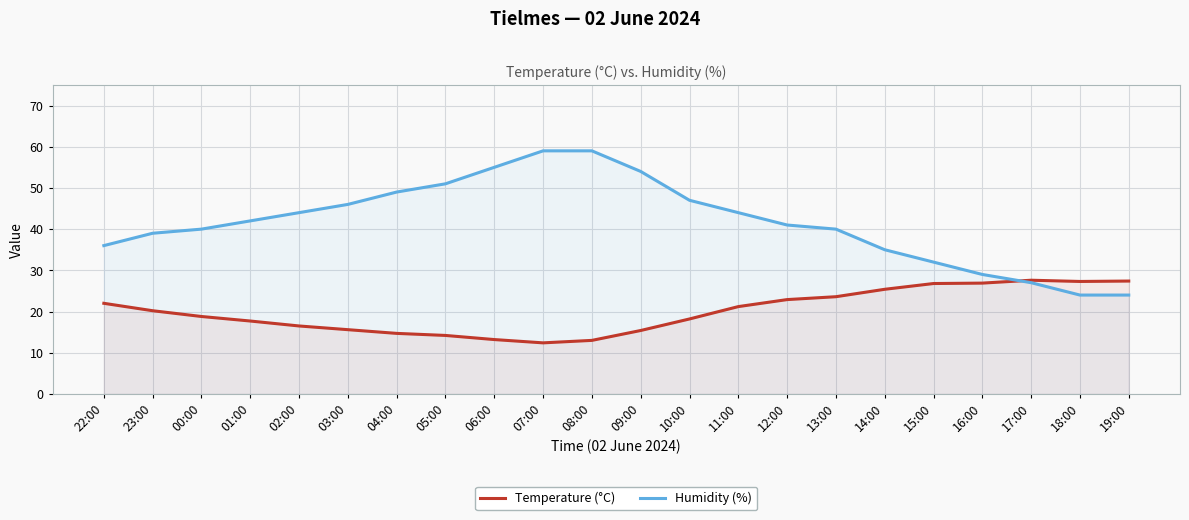

Which series has the largest total across all categories?

Humidity (%)